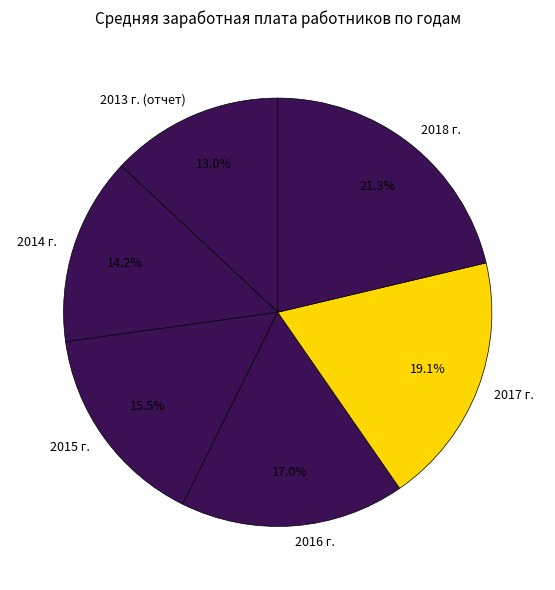

Is 2016 г. the majority of the pie?

No